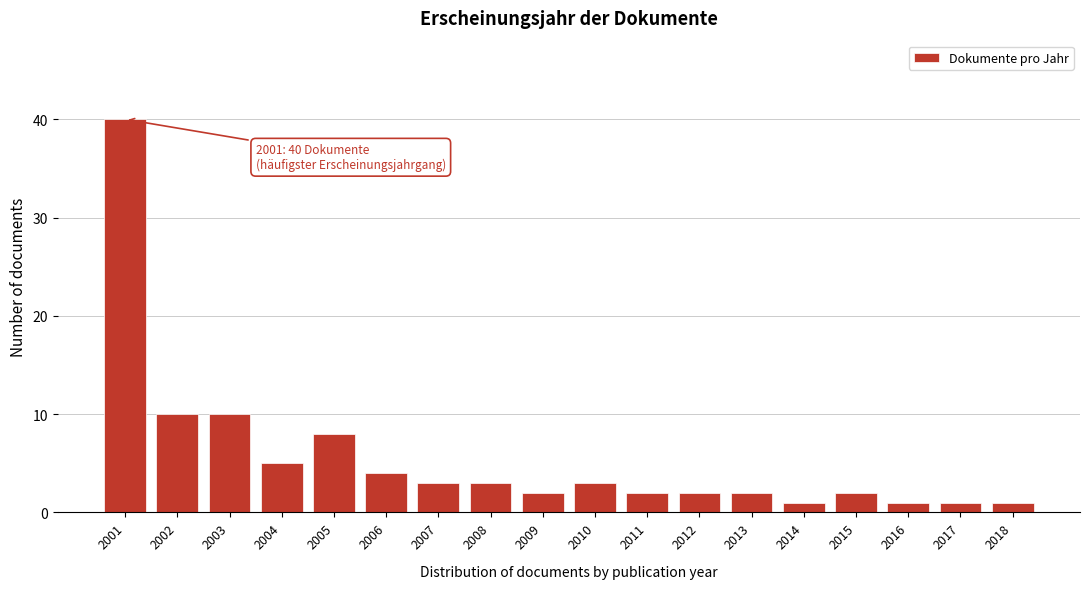

Reading left to right, transcribe all the data shown in this chart.

2001=40	2002=10	2003=10	2004=5	2005=8	2006=4	2007=3	2008=3	2009=2	2010=3	2011=2	2012=2	2013=2	2014=1	2015=2	2016=1	2017=1	2018=1